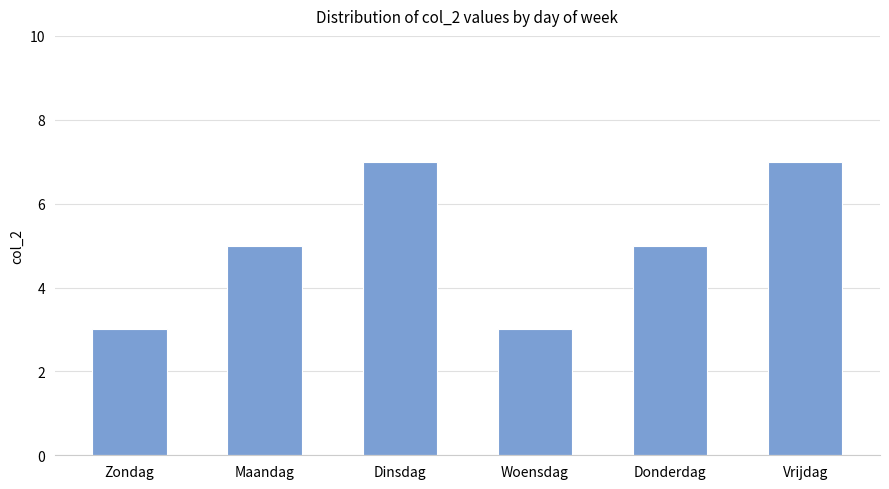

How many bars are there in total?

6